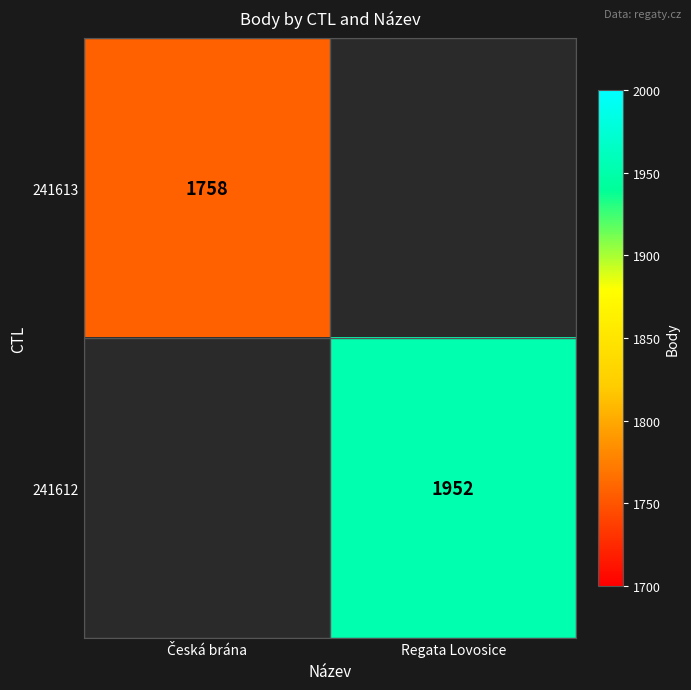

The 241612 series shows 1952 at Regata Lovosice. True or false?

True